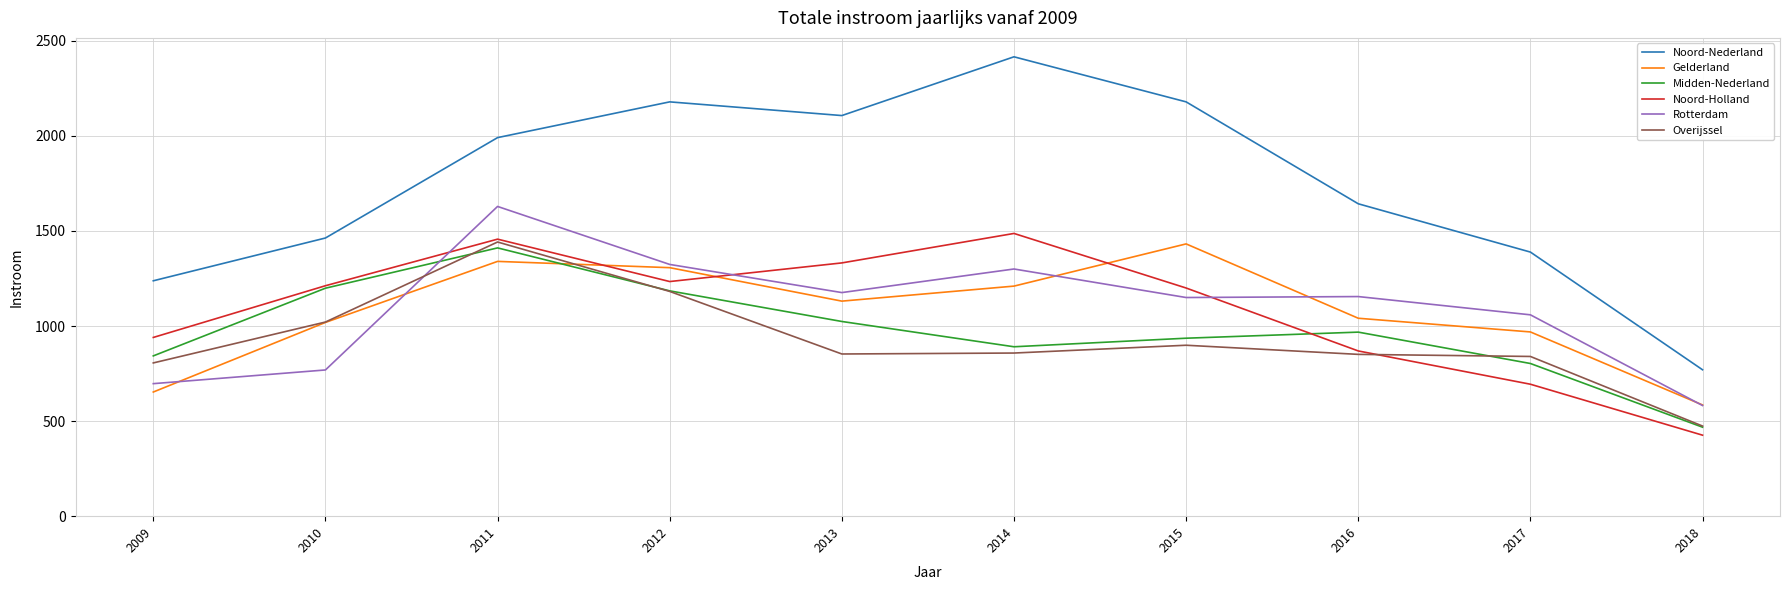

At which label is Noord-Nederland closest to 1593?

2016